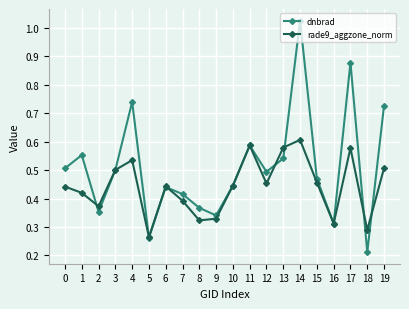

How many interior local peaks does the dnbrad series have?

6